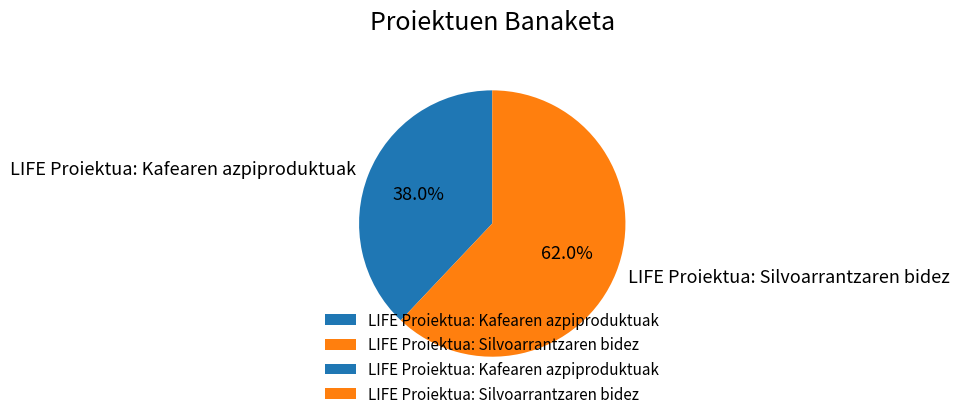

Combined, do LIFE Proiektua: Silvoarrantzaren bidez and LIFE Proiektua: Kafearen azpiproduktuak account for over 50%?

Yes